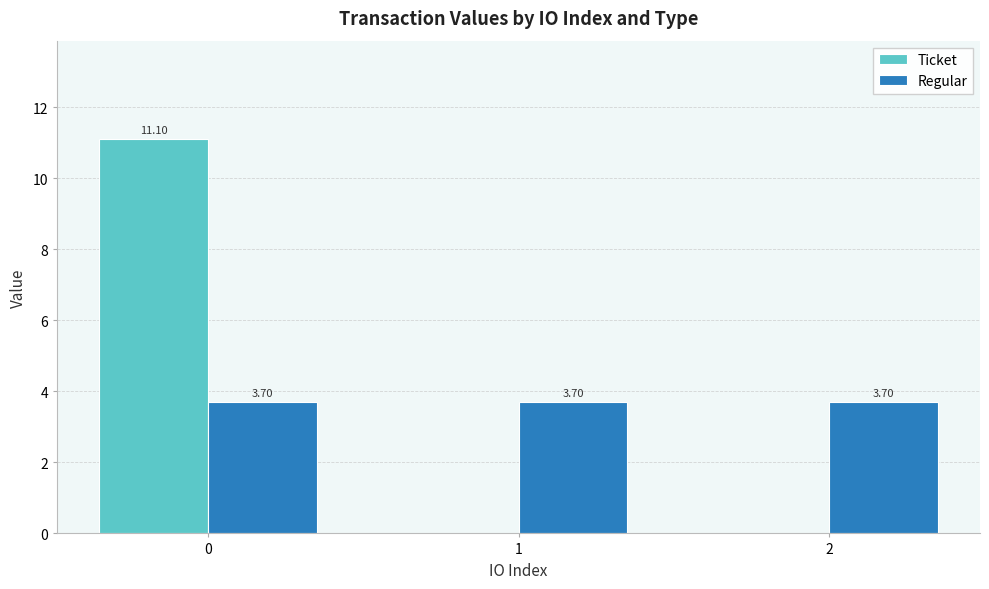

What is the sum of all Ticket values?

11.1